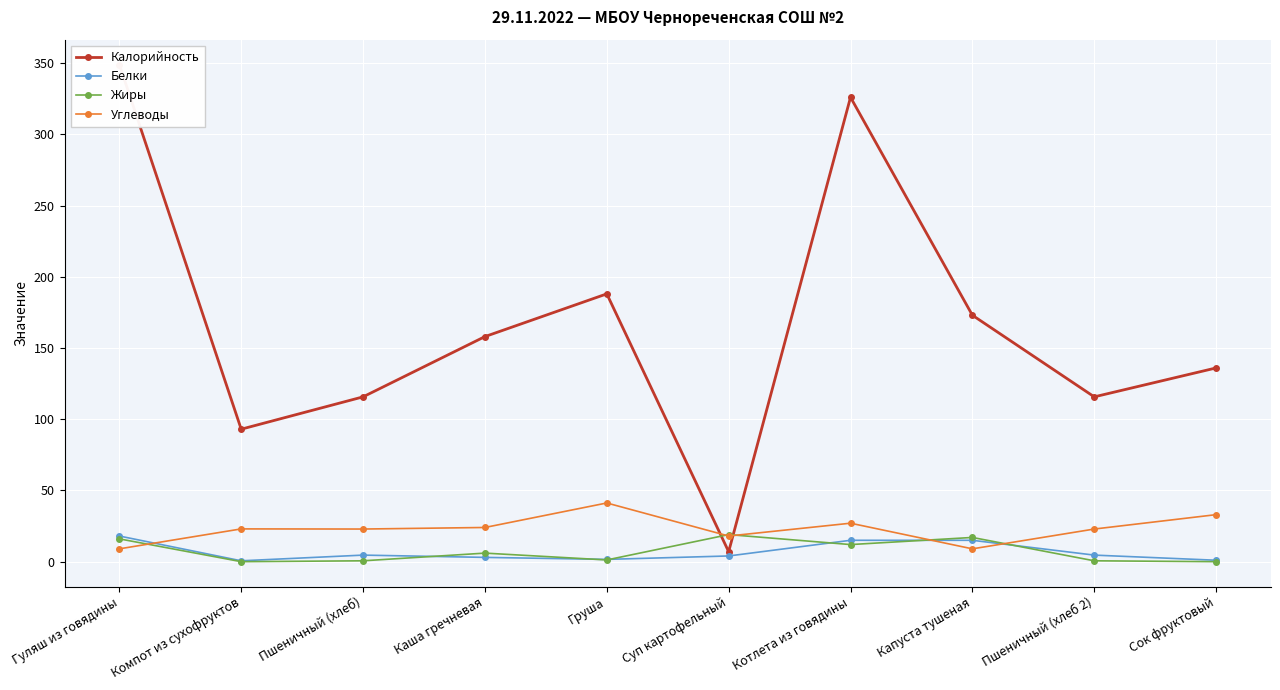

Where is the first local minimum for Жиры?

Компот из сухофруктов